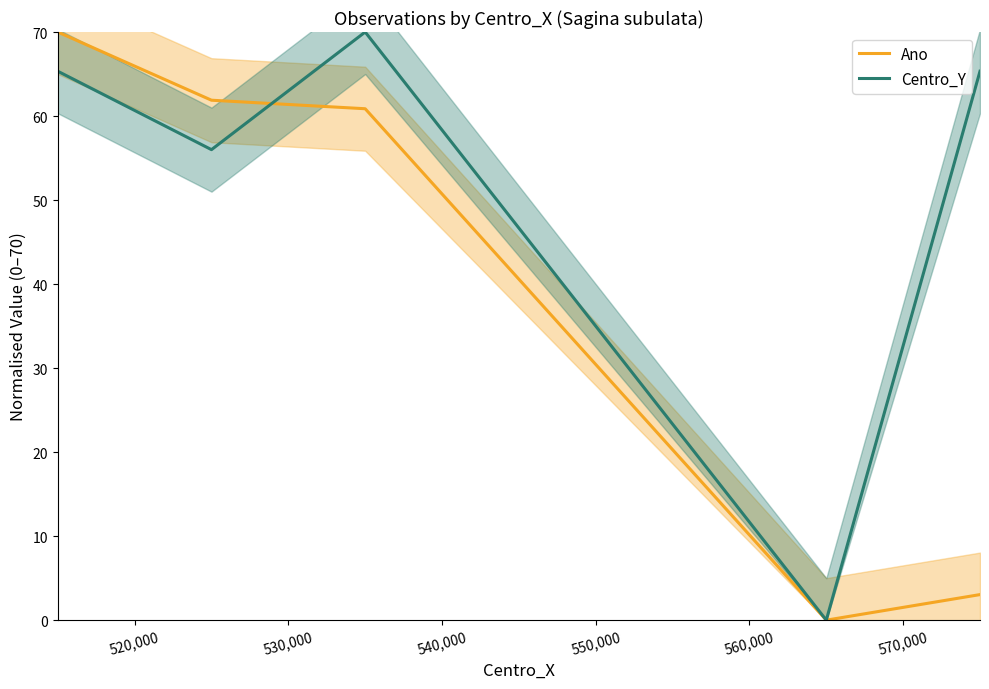

At how many categories does at least one series exceed 14?

4